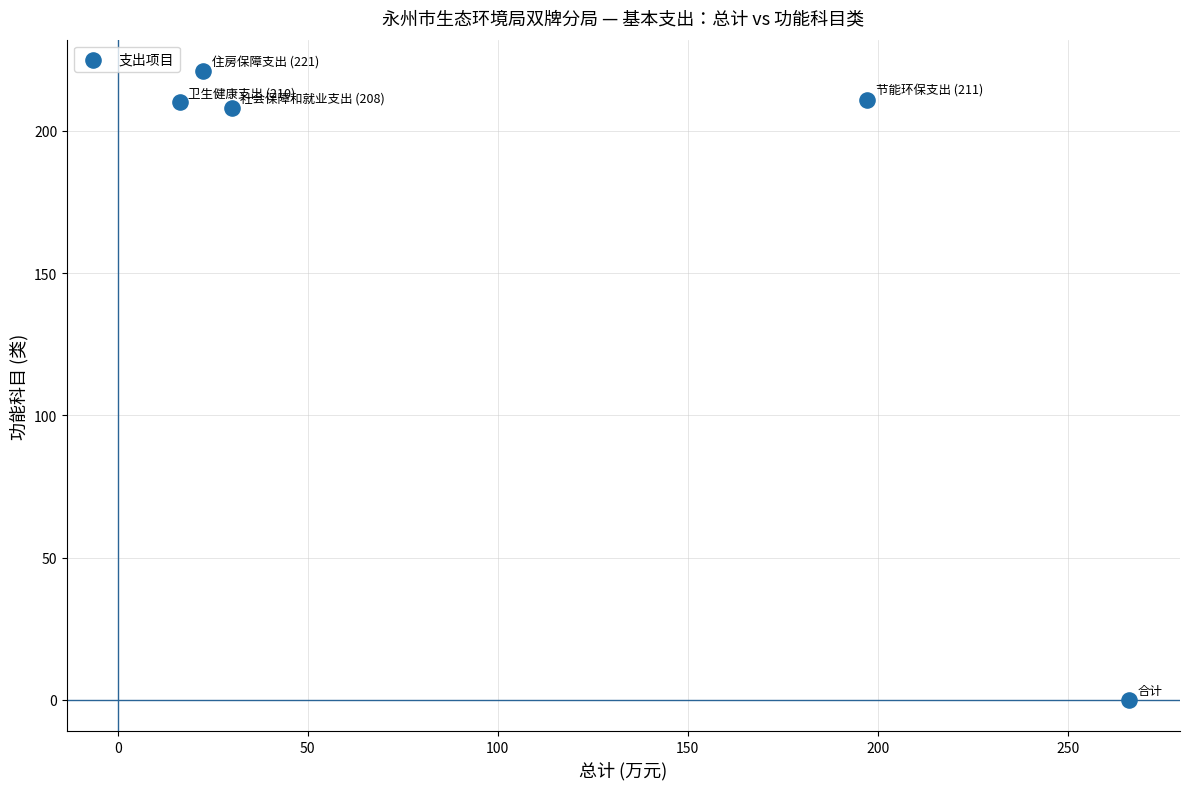

What is the range of Y values (max minus min)?

221